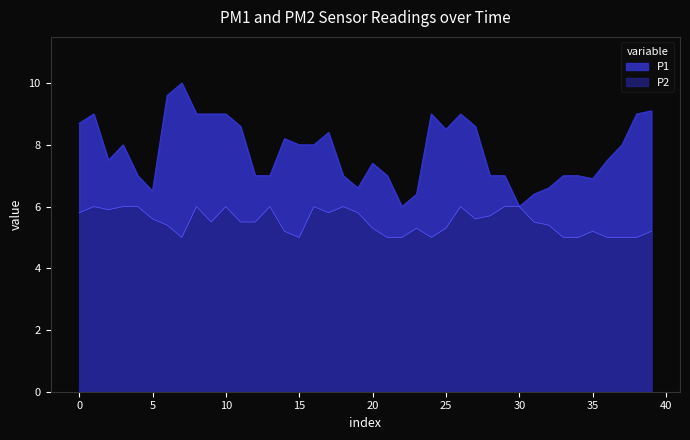

List the series in order of their peak value, highest first.

P1, P2